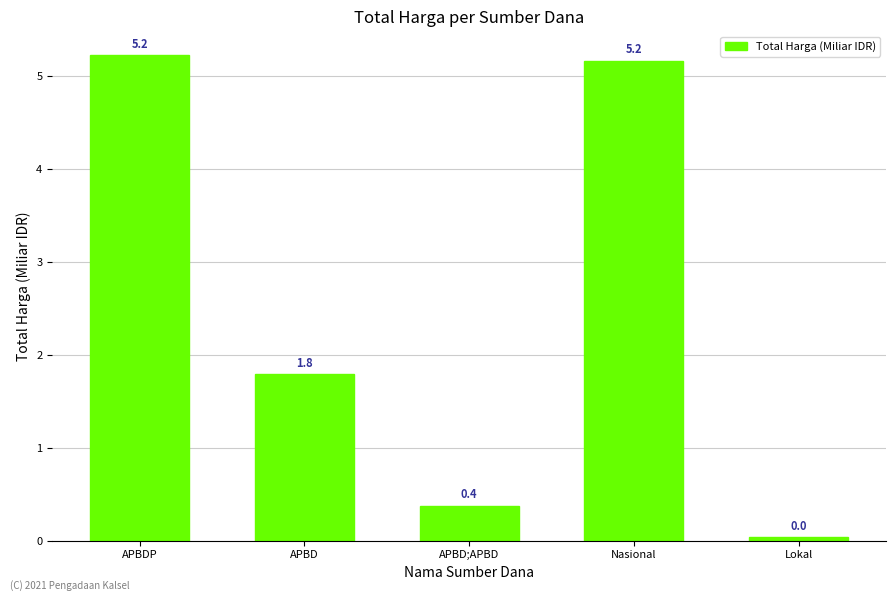

How many bars are there in total?

5